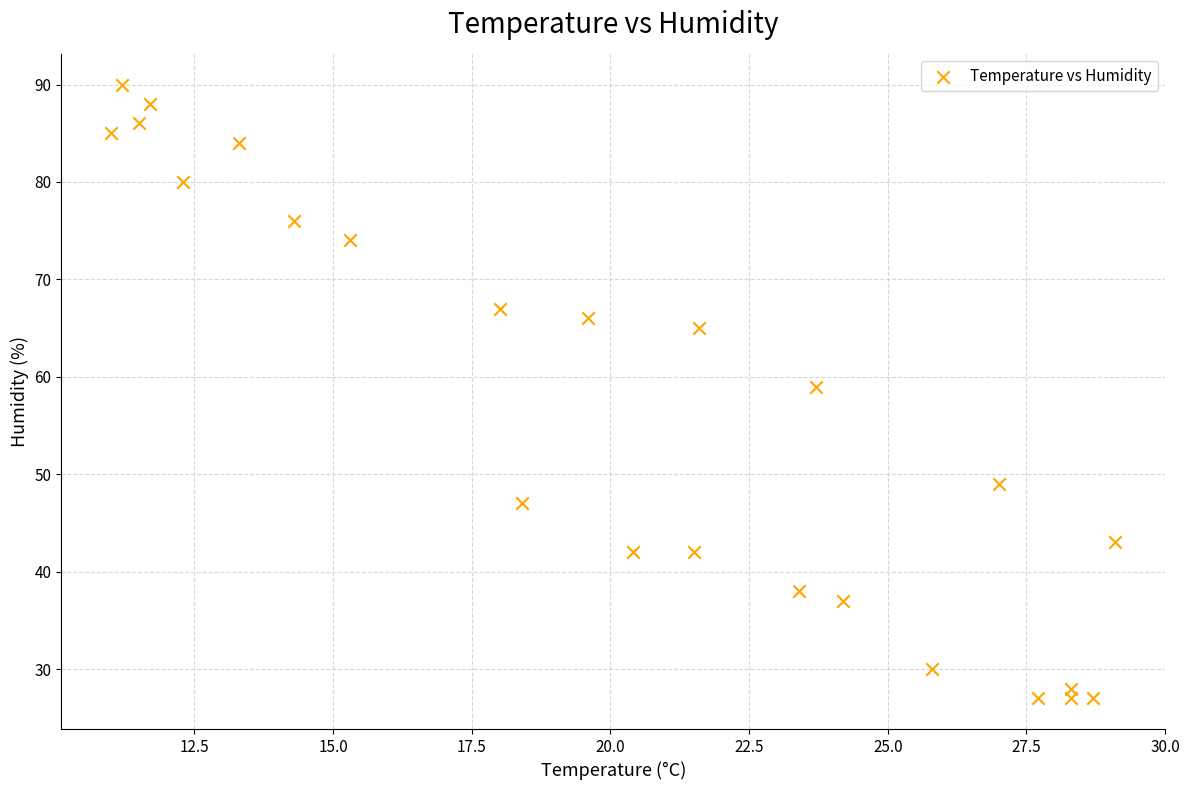

What Y value in the scatter plot is closest to 58?

59